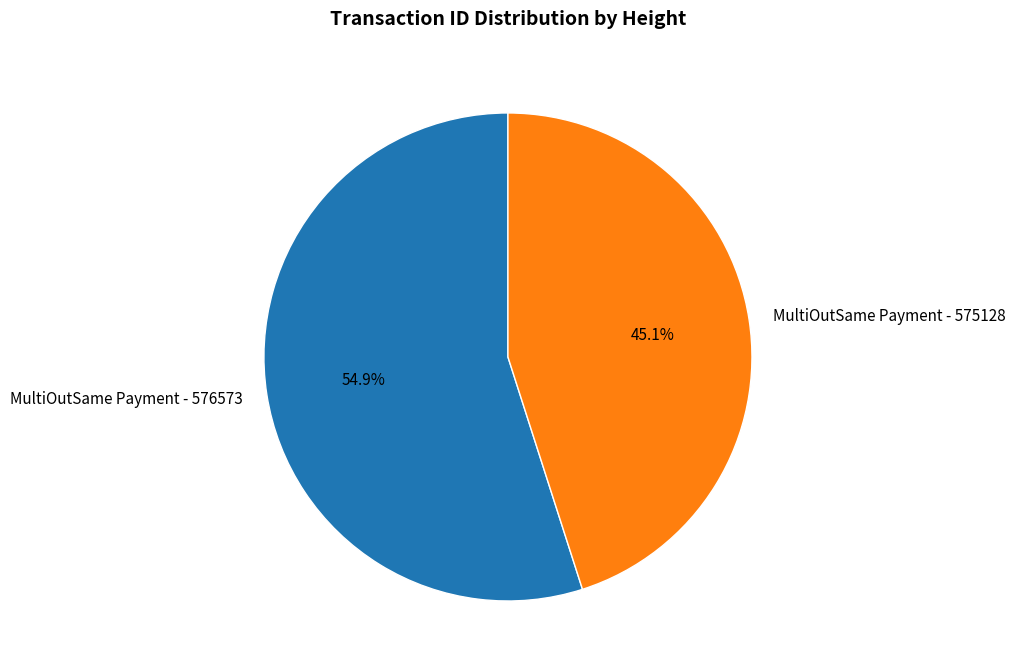

Does MultiOutSame Payment - 576573 represent more than half of the total?

Yes